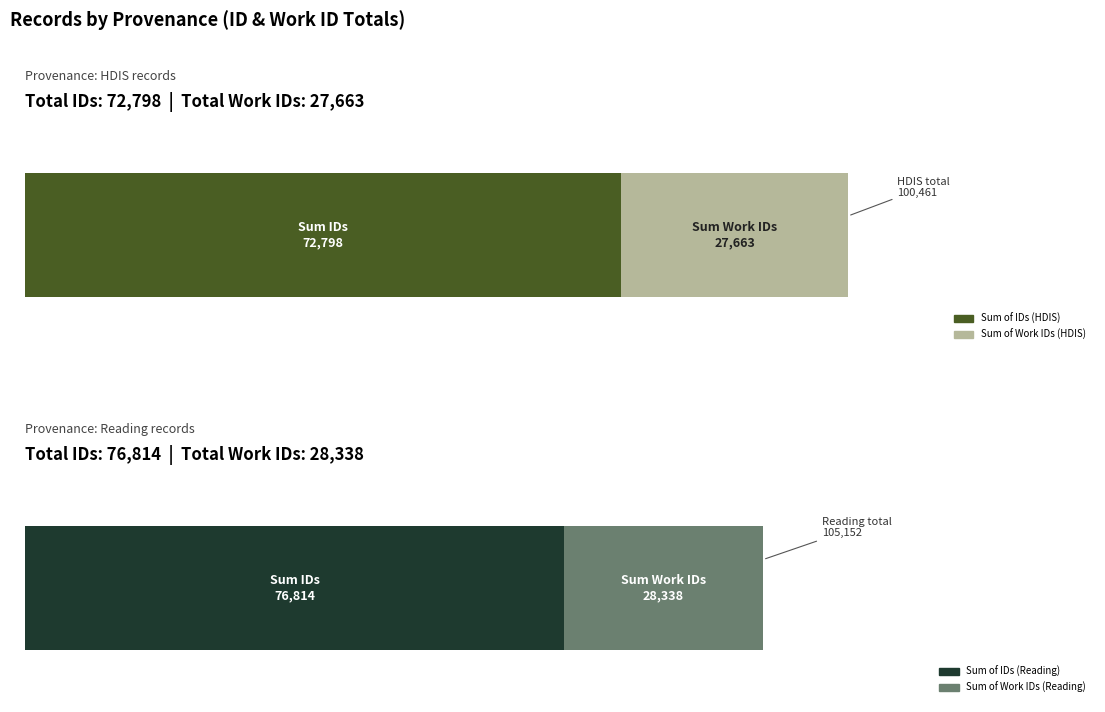

Between Reading (7183) and HDIS (4666), which is larger?

Reading (7183)